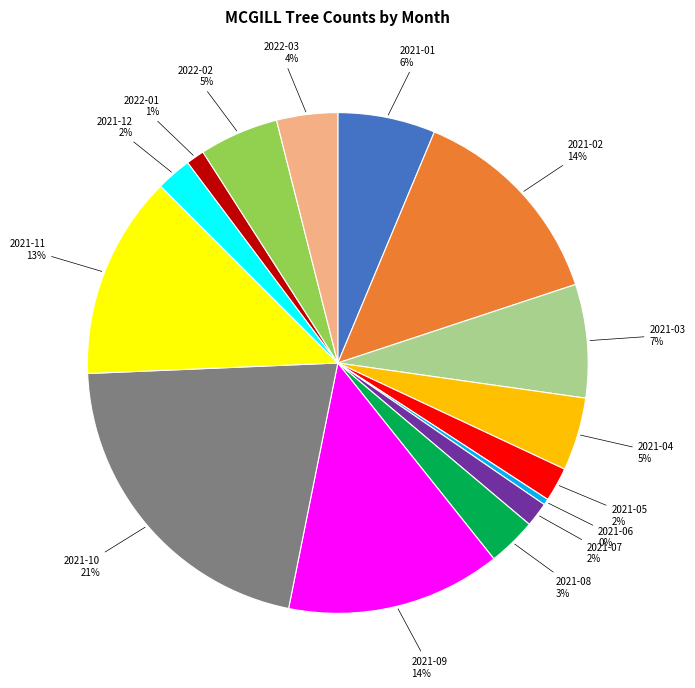

To the nearest percent, what is the average slice percentage?

7%